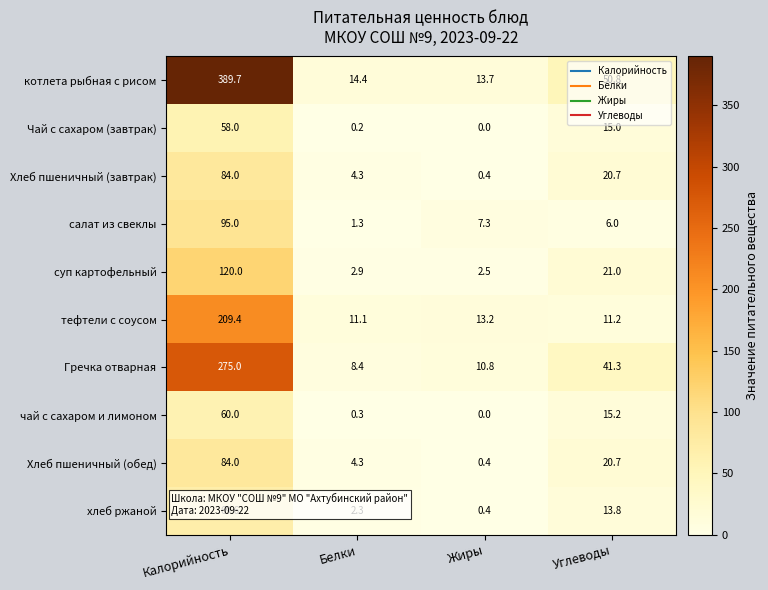

How many distinct data groups are displayed?

10